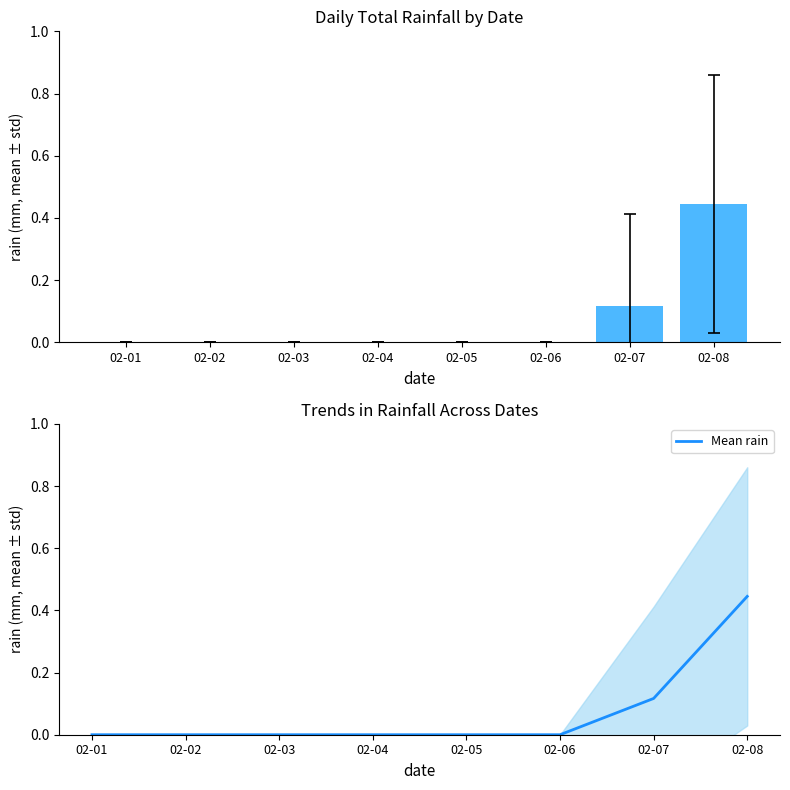

Rank the series at 02-05 from highest to lowest value.

rain, Mean rain